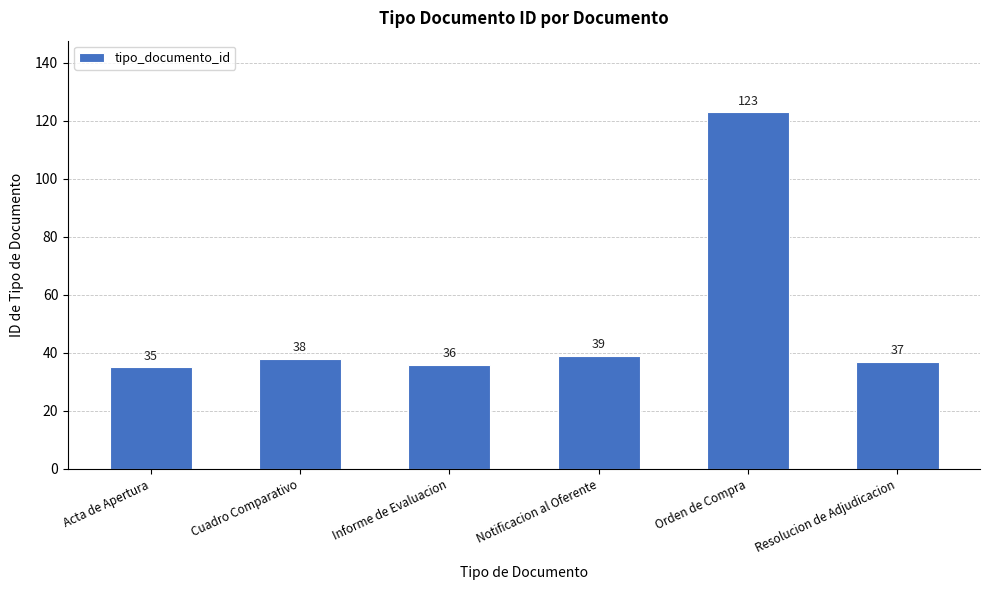

Which category has the lowest value across all series?

Acta de Apertura